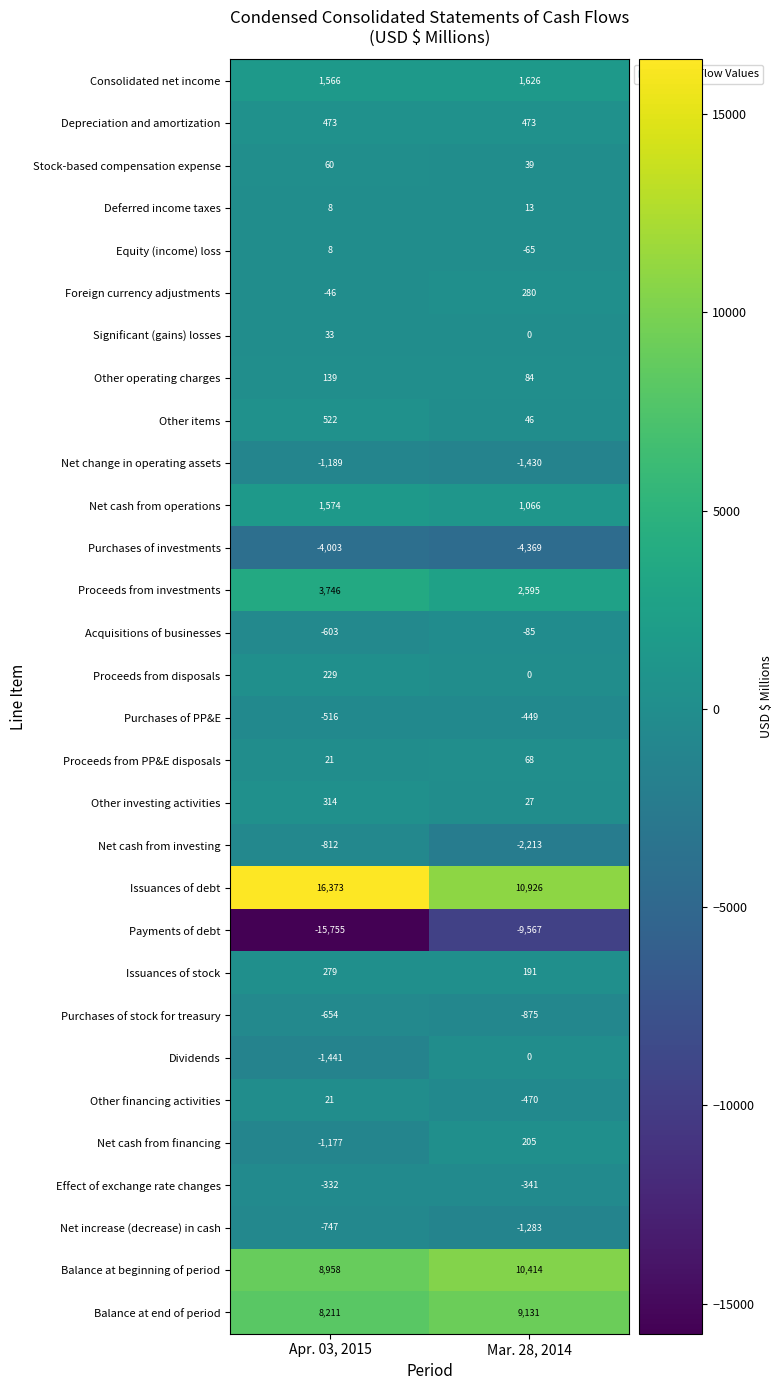

List the series in order of their peak value, lowest first.

Payments of debt, Purchases of investments, Net change in operating assets, Net cash from investing, Net increase (decrease) in cash, Purchases of stock for treasury, Purchases of PP&E, Effect of exchange rate changes, Acquisitions of businesses, Dividends, Equity (income) loss, Deferred income taxes, Other financing activities, Significant (gains) losses, Stock-based compensation expense, Proceeds from PP&E disposals, Other operating charges, Net cash from financing, Proceeds from disposals, Issuances of stock, Foreign currency adjustments, Other investing activities, Depreciation and amortization, Other items, Net cash from operations, Consolidated net income, Proceeds from investments, Balance at end of period, Balance at beginning of period, Issuances of debt